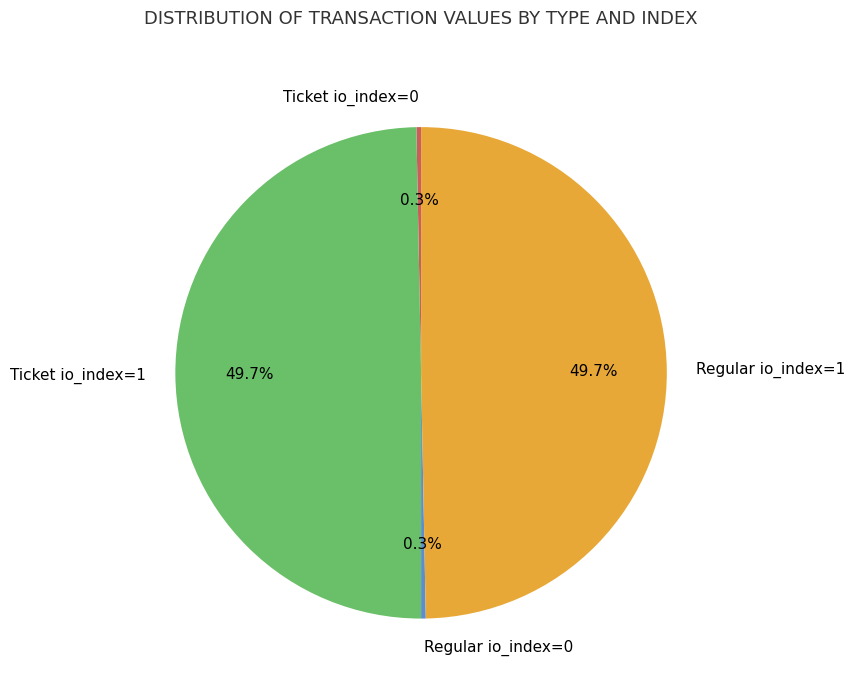

Approximately how many times larger is the value at Ticket io_index=1 compared to Regular io_index=1?

1.0